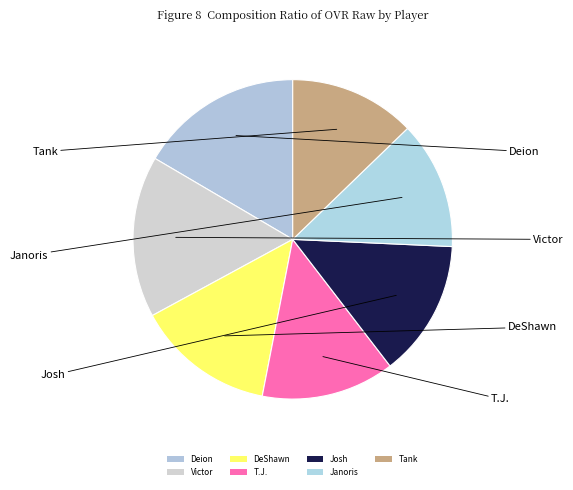

Count the number of slices in the pie.

7